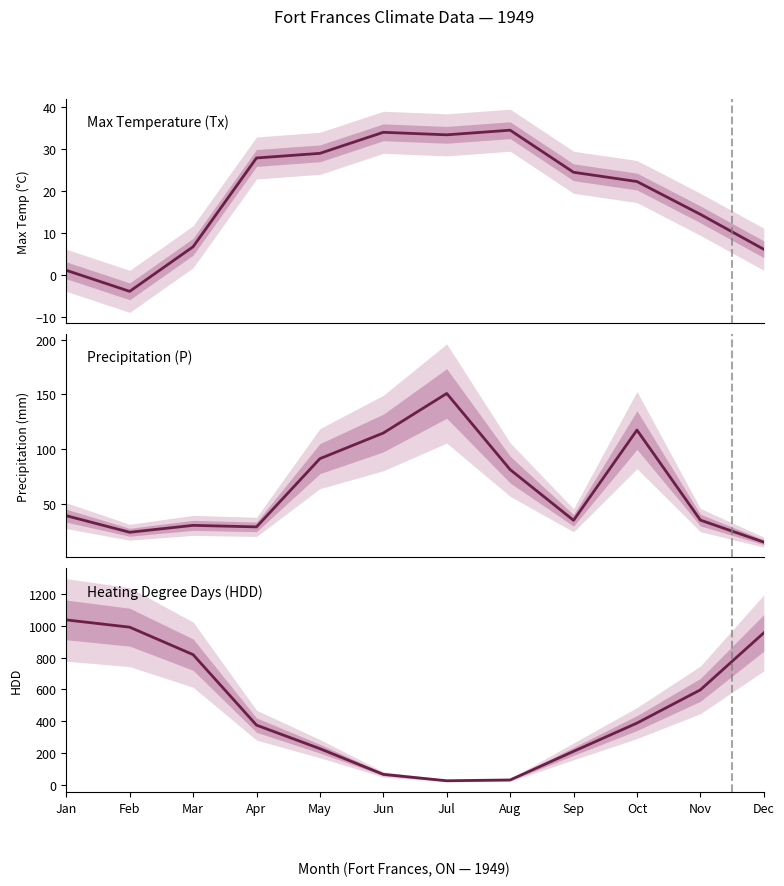

What is the value of the Precipitation (P) point at the 5th from the left?

91.4